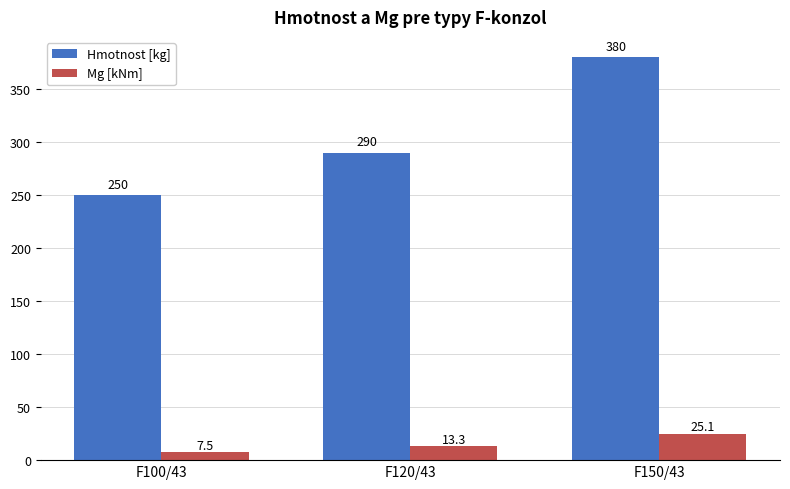

Count the number of categories in the chart.

3